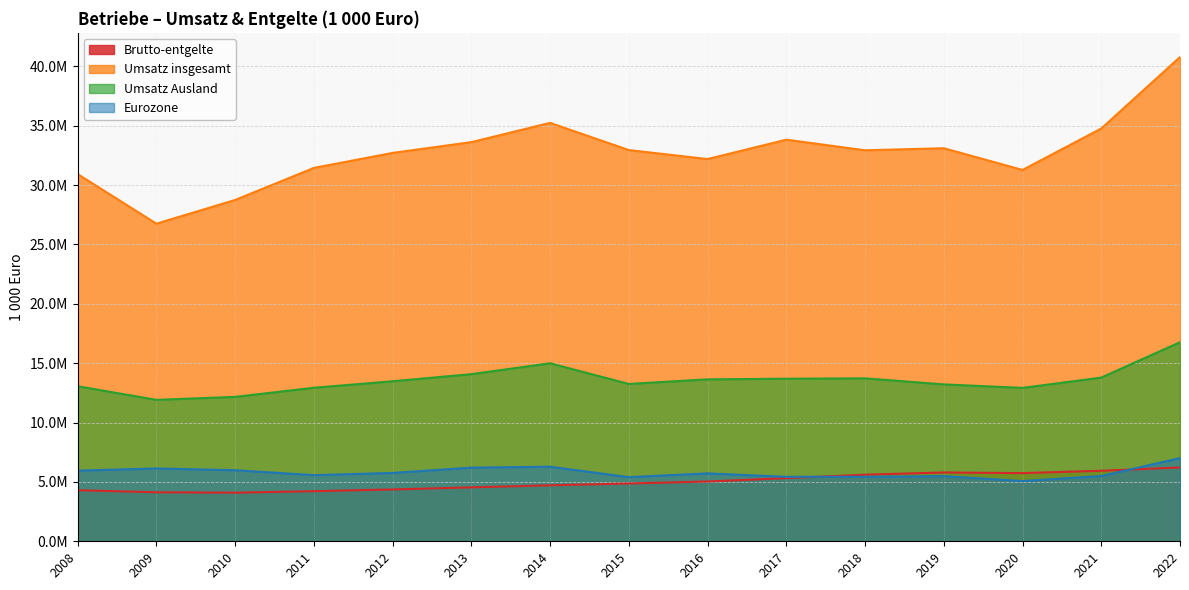

Is the value of Brutto-entgelte at 2021 greater than the value of Eurozone at 2015?

Yes